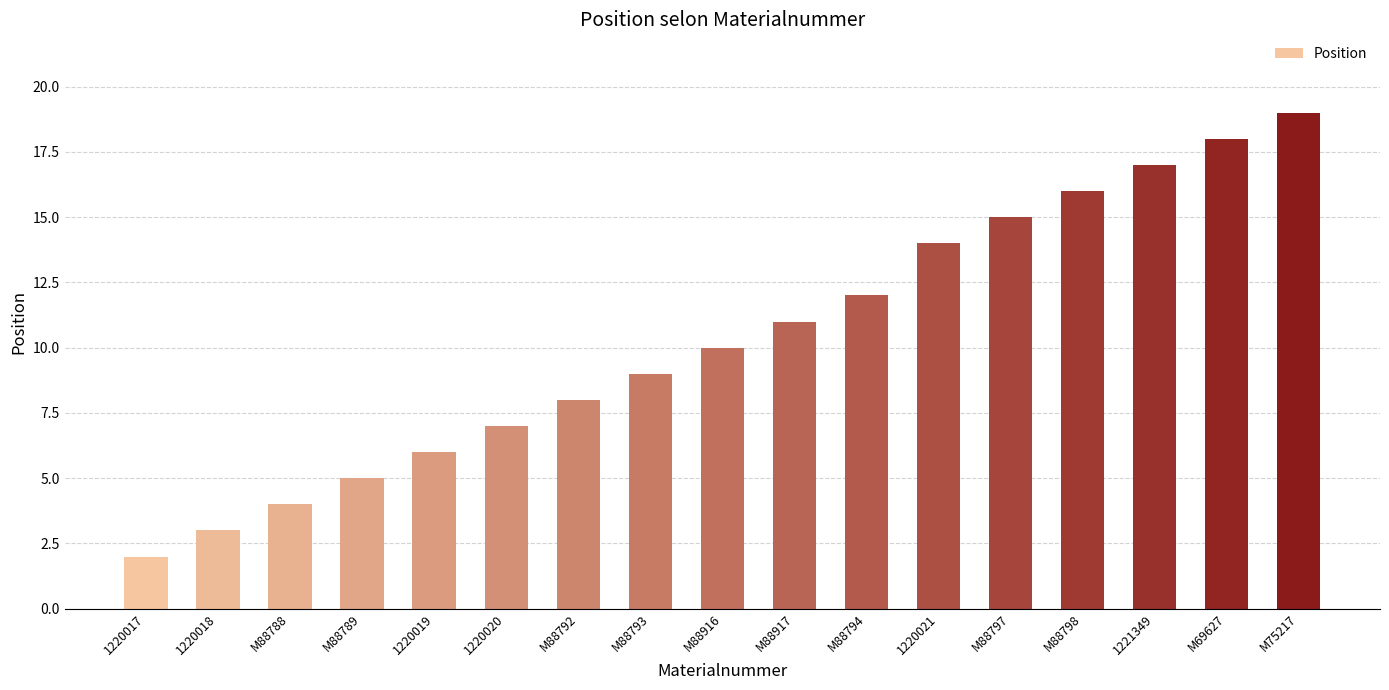

Rank the categories by value from highest to lowest.

M75217, M69627, 1221349, M88798, M88797, 1220021, M88794, M88917, M88916, M88793, M88792, 1220020, 1220019, M88789, M88788, 1220018, 1220017